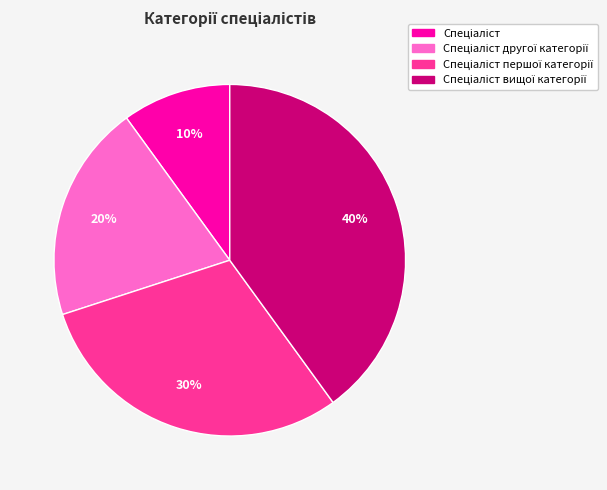

How many segments does this pie chart have?

4